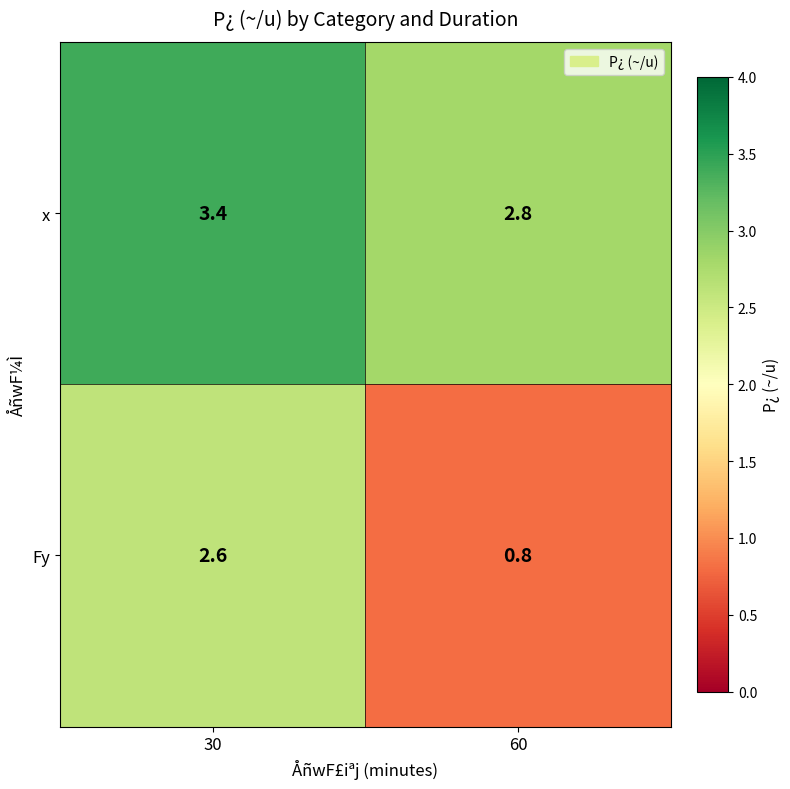

Which label corresponds to the smallest value in the chart?

60